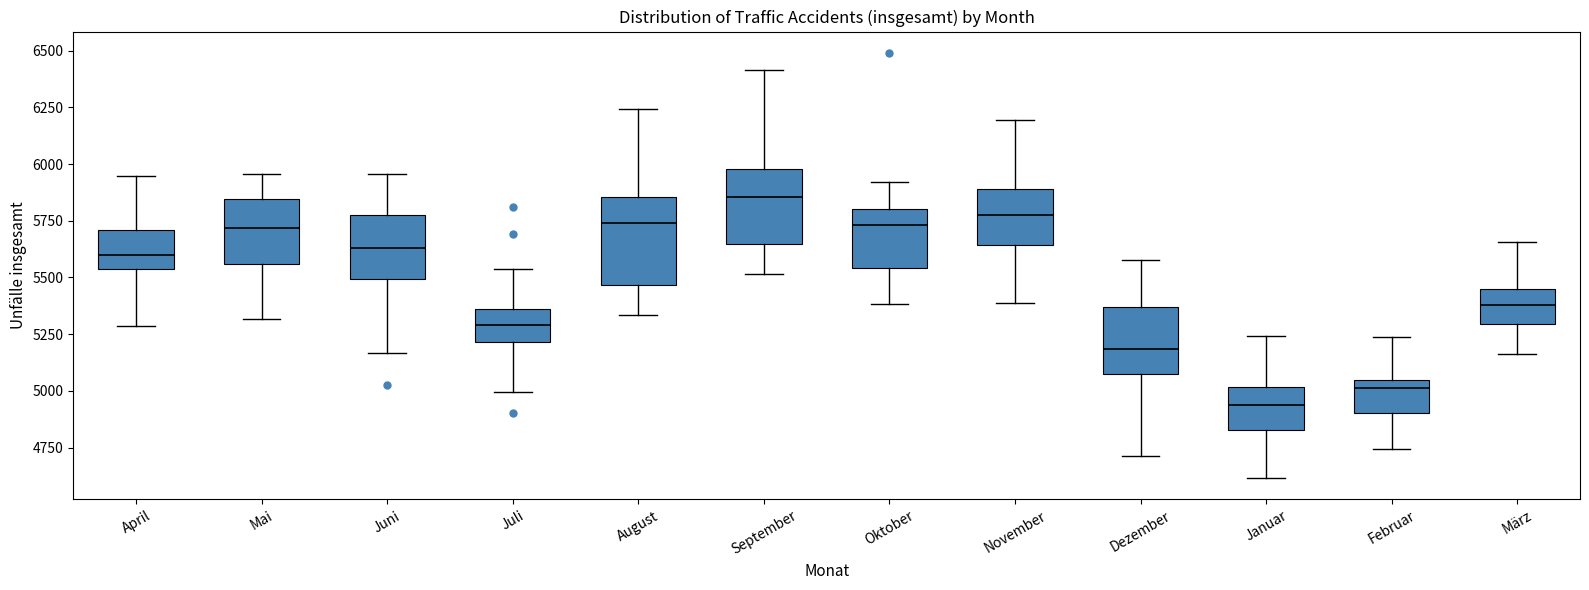

Which box's median line is the lowest?

Januar